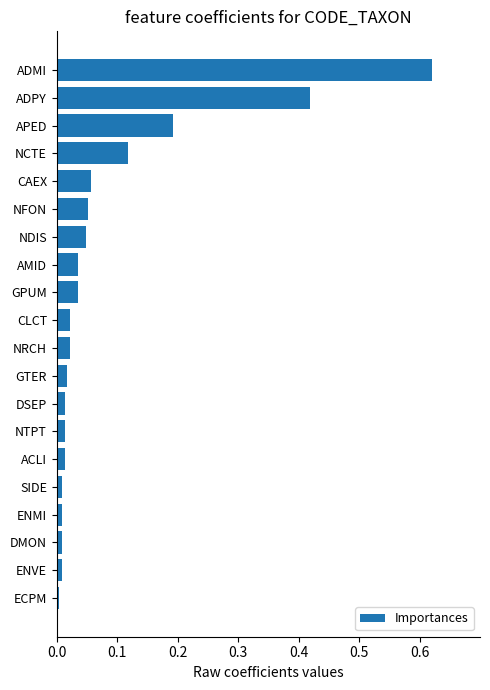

What is the sum of the values at CAEX and ADMI?

0.7